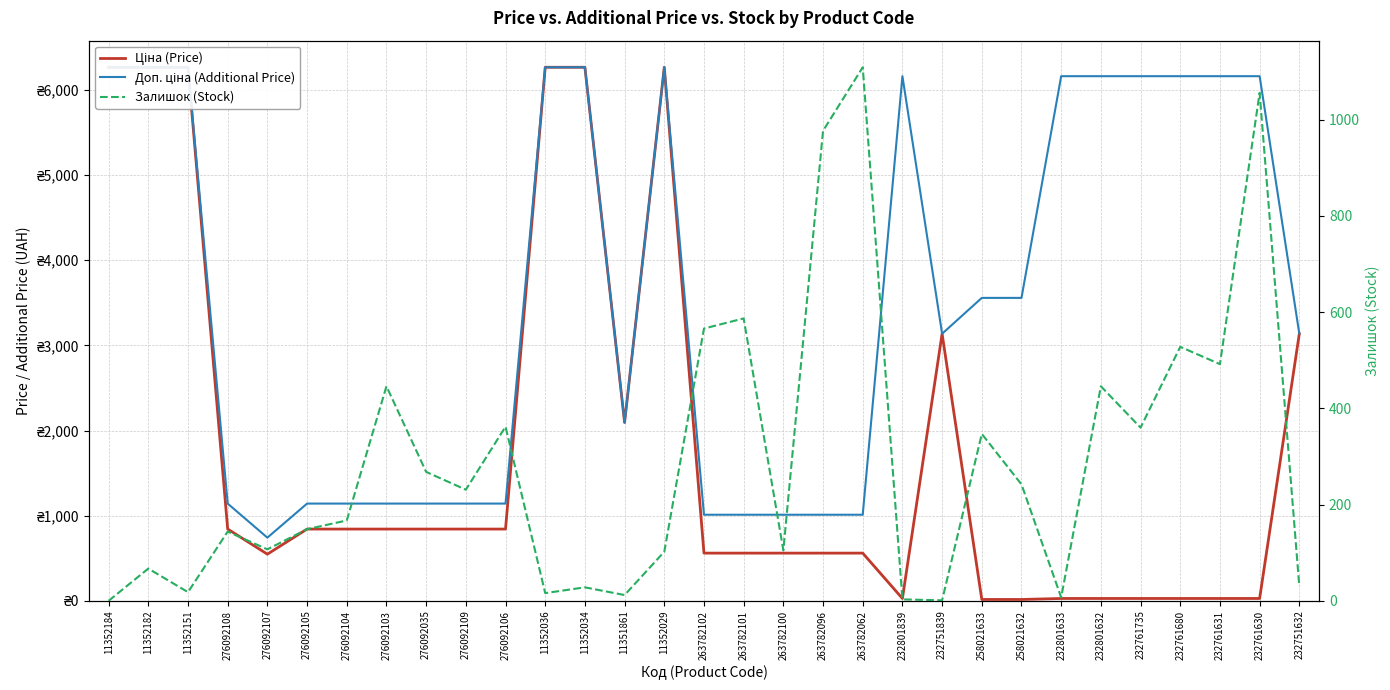

How many values in Залишок (Stock) are above zero?

30